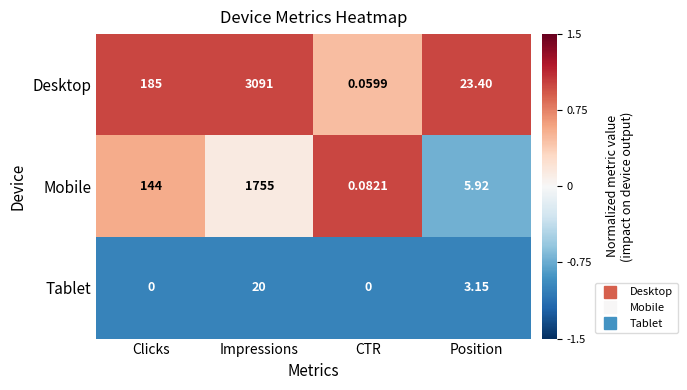

At which label does Mobile reach its minimum?

CTR